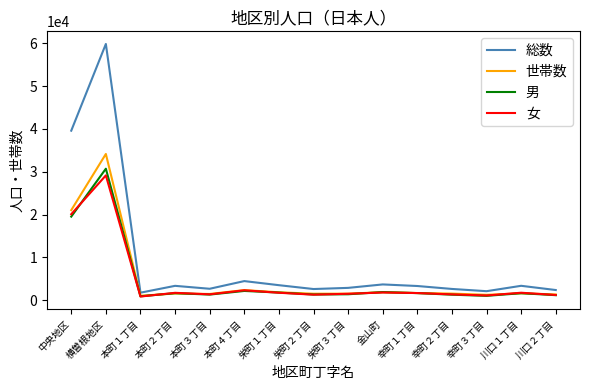

Which series has the largest total across all categories?

総数